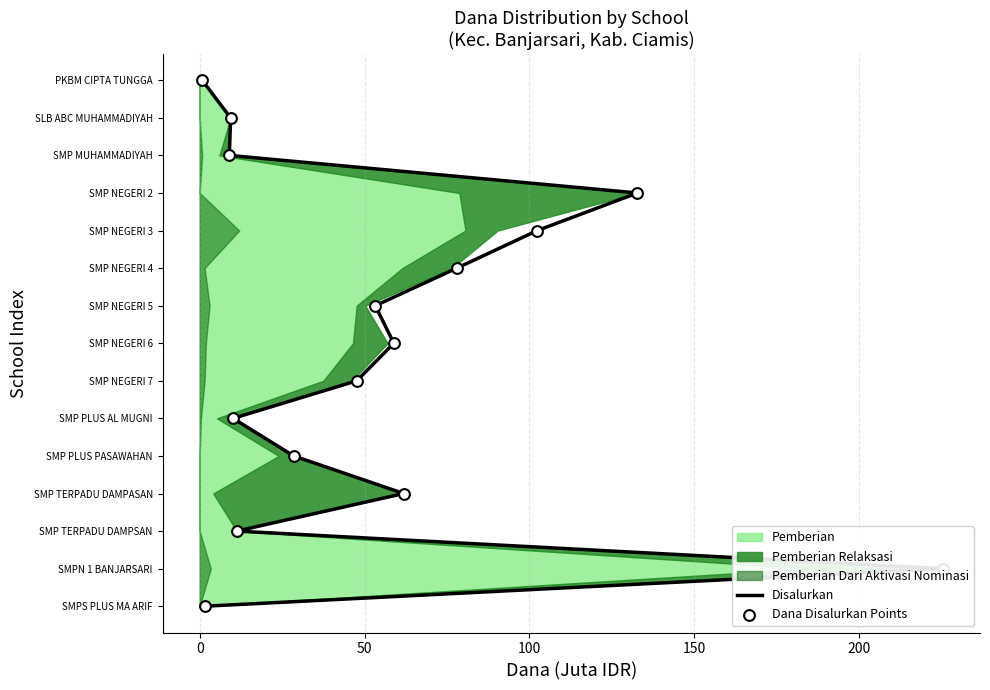

Which series has the largest total across all categories?

Disalurkan